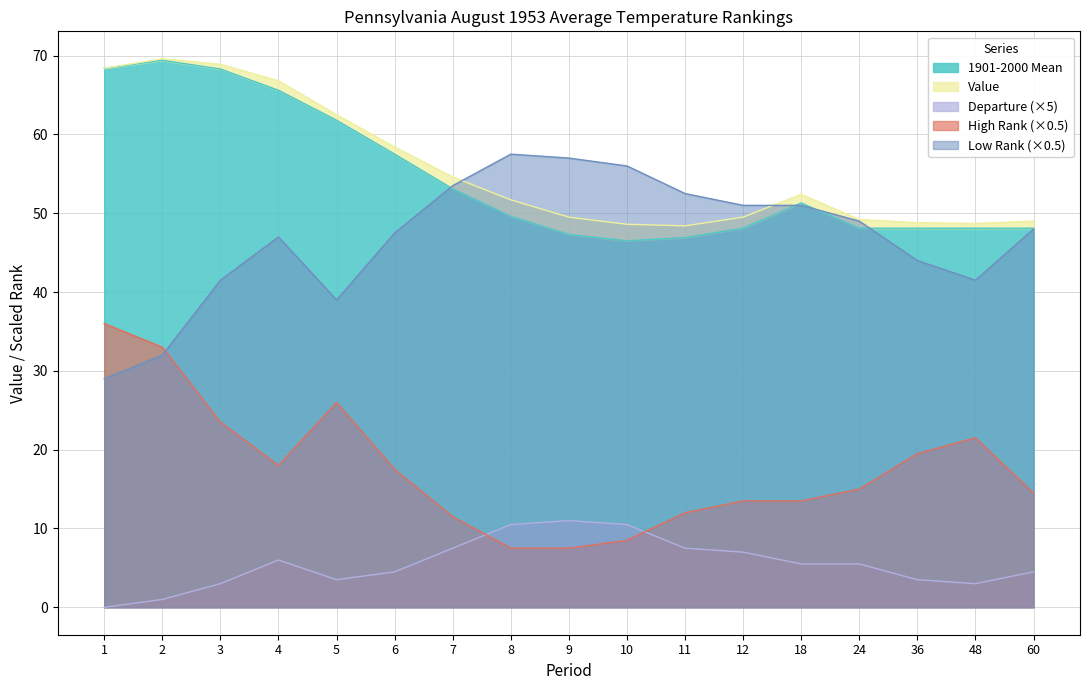

True or false: Value and 1901-2000 Mean intersect in this chart.

False